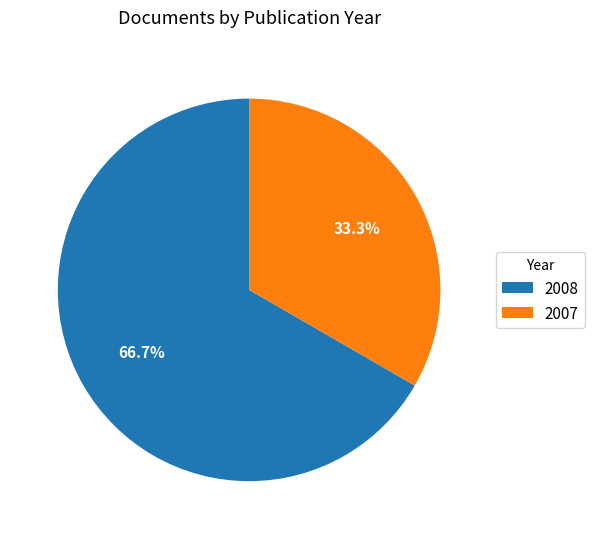

Rank the categories by value from lowest to highest.

2007, 2008